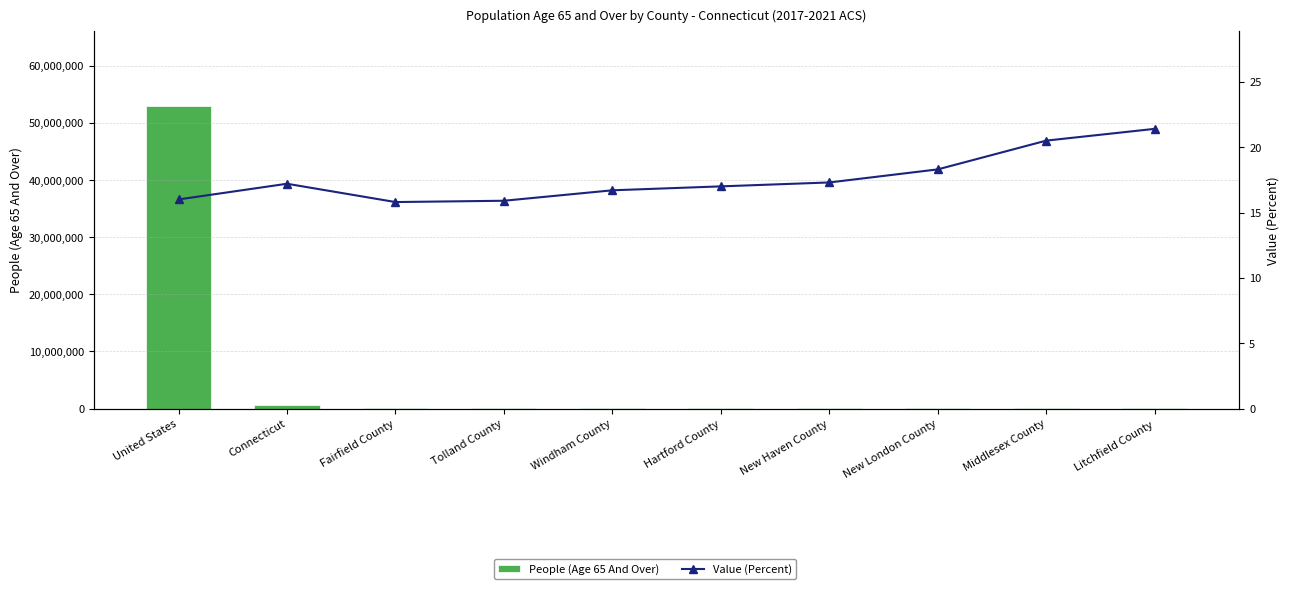

Reading left to right, what are all the values shown in this chart?

People (Age 65 And Over): United States=52888621.0	Connecticut=620179.0	Fairfield County=151385.0	Tolland County=23932.0	Windham County=19408.0	Hartford County=152765.0	New Haven County=149899.0	New London County=49358.0	Middlesex County=33773.0	Litchfield County=39659.0
Value (Percent): United States=16.0	Connecticut=17.2	Fairfield County=15.8	Tolland County=15.9	Windham County=16.7	Hartford County=17.0	New Haven County=17.3	New London County=18.3	Middlesex County=20.5	Litchfield County=21.4